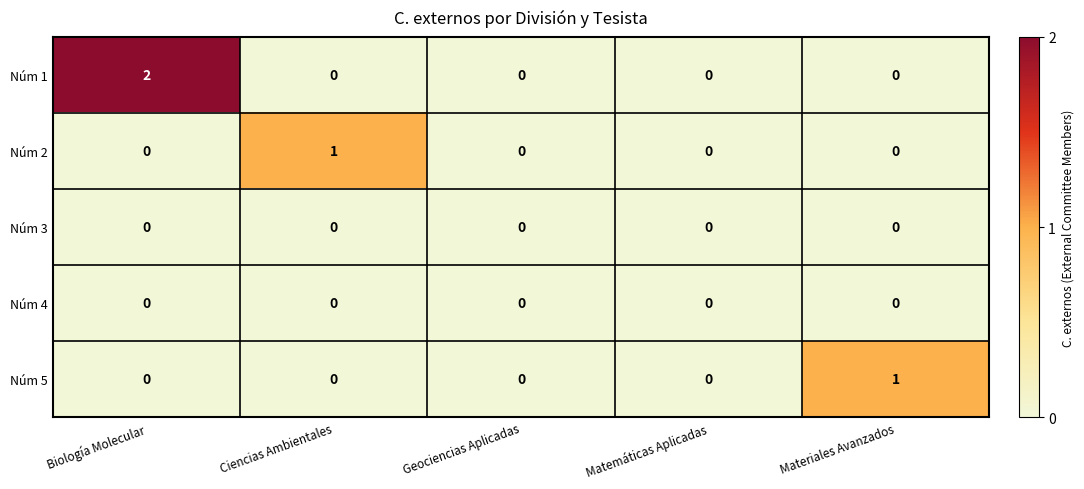

Which label corresponds to the largest value in the chart?

Biología Molecular